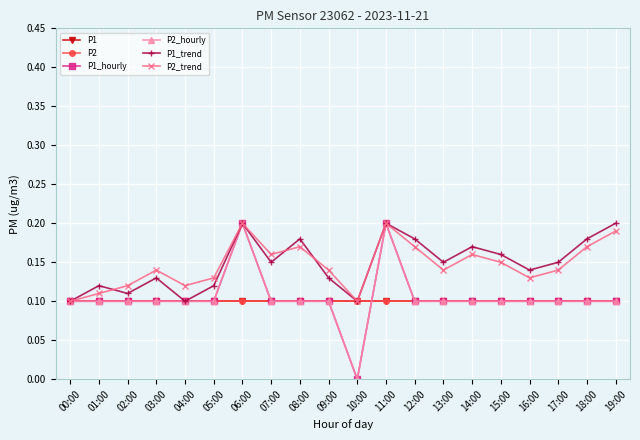

Which series has the largest total across all categories?

P1_trend